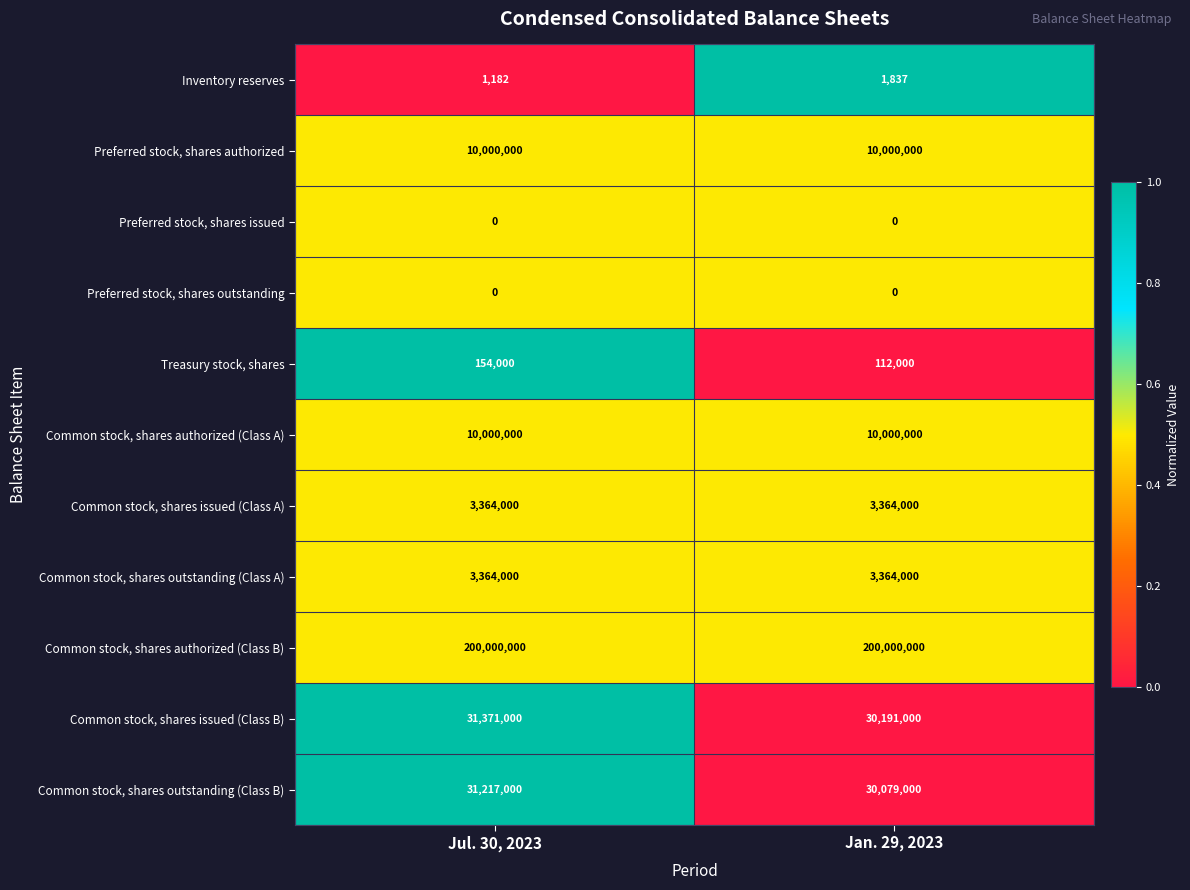

What is the difference between the highest and lowest values at Jan. 29, 2023?

200000000